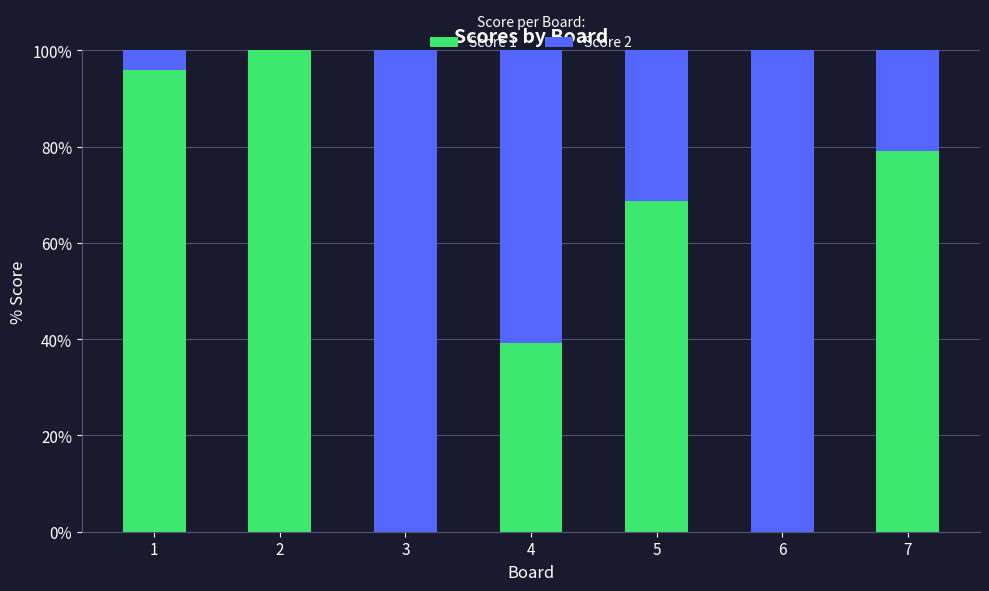

What is the sum of the Score 1 values at 5 and 1?

164.6